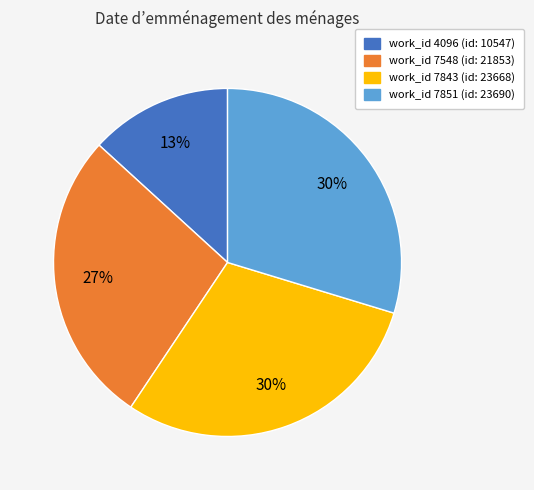

To the nearest percent, what is the average slice percentage?

25%